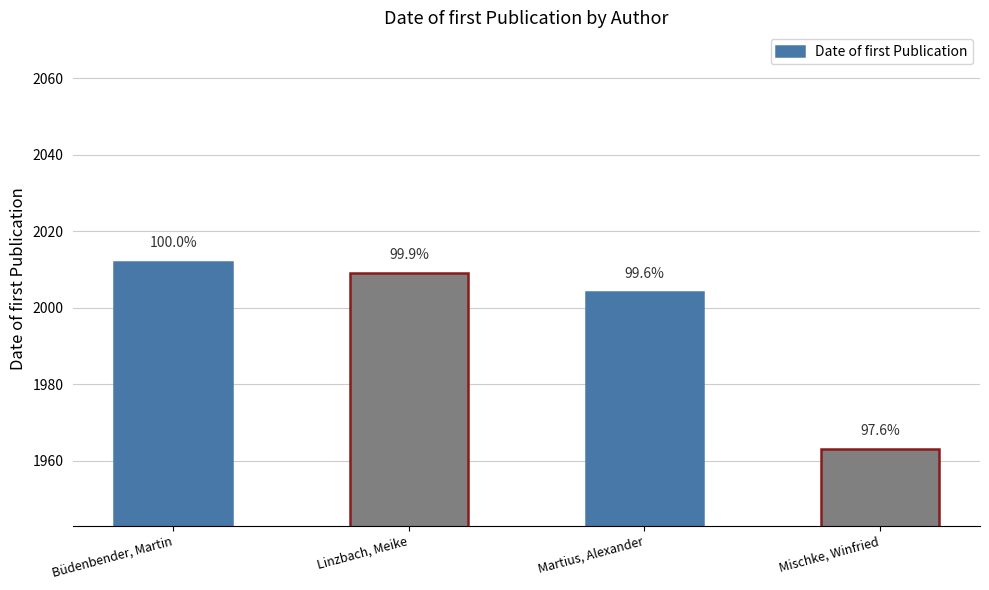

True or false: the data shows 3244 at Martius, Alexander.

False